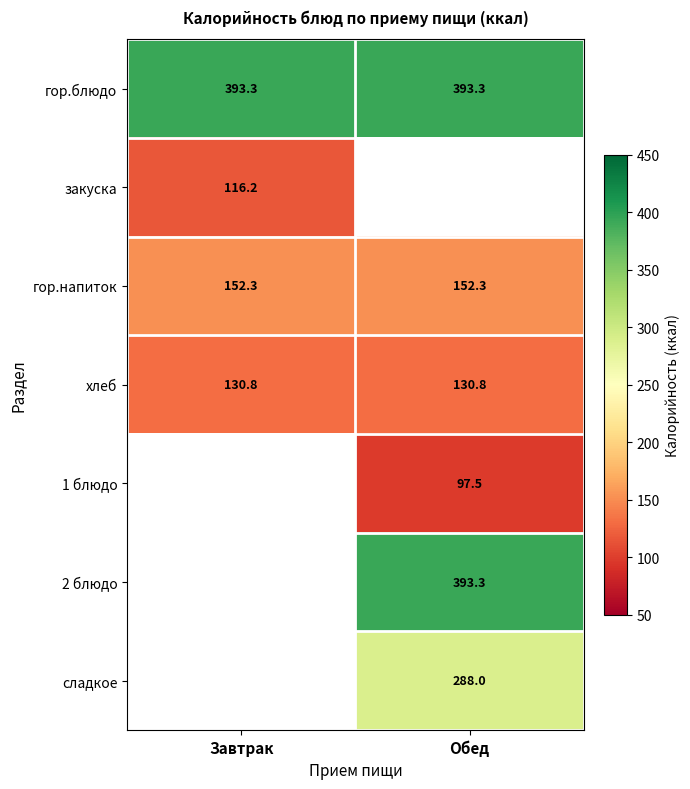

Is it true that 2 блюдо equals 685.8 at Обед?

False